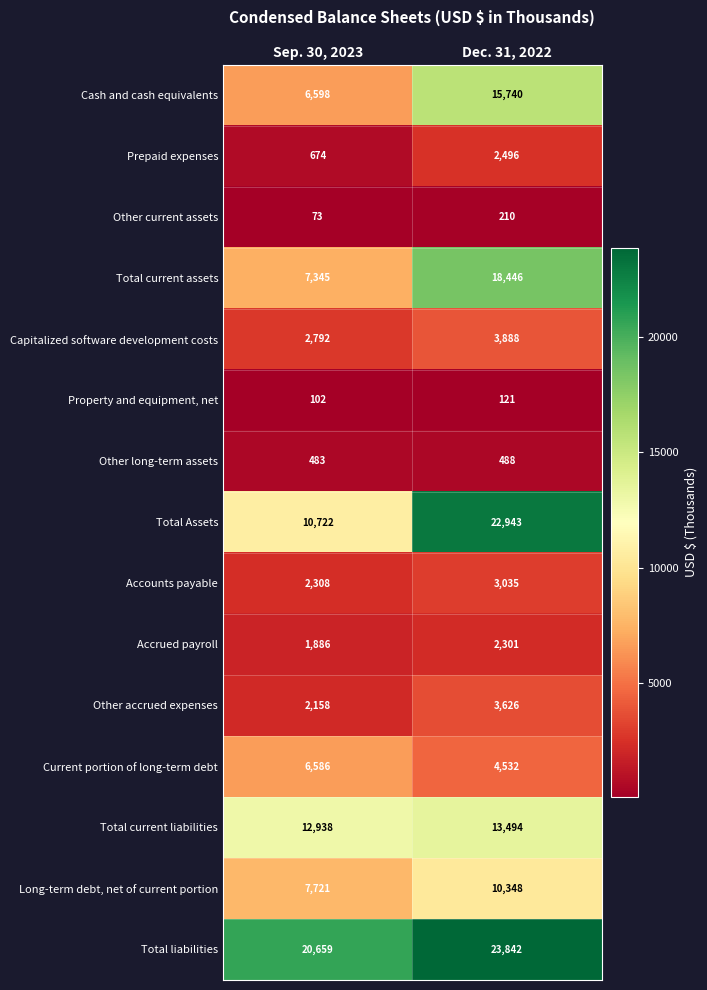

Which label corresponds to the smallest value in the chart?

Sep. 30, 2023